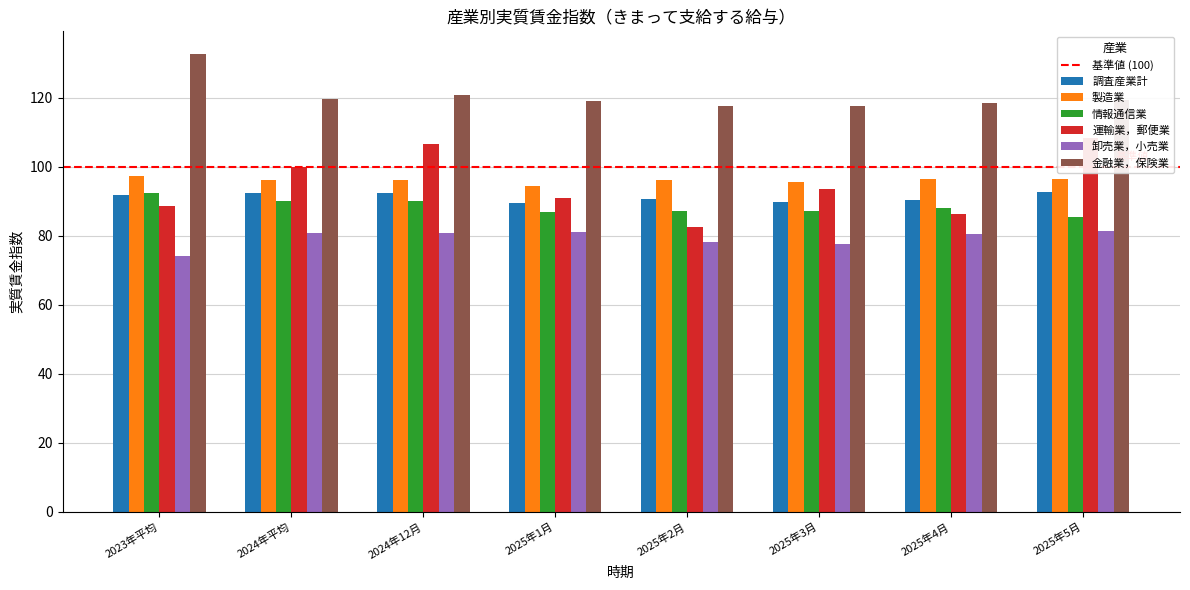

What is the maximum value shown in the chart?

132.6